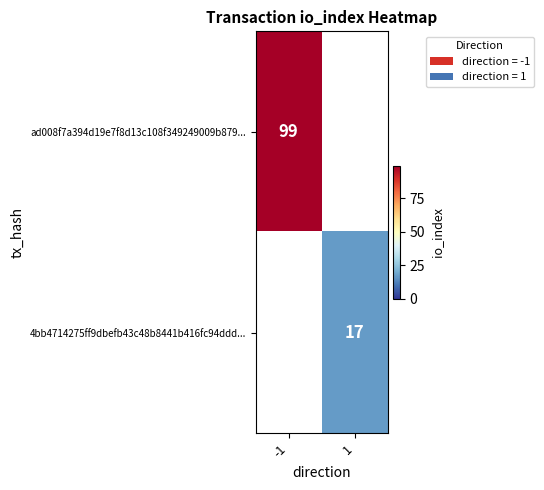

The value of 4bb4714275ff9dbefb43c48b8441b416fc94ddd... at 1 is 17. True or false?

True